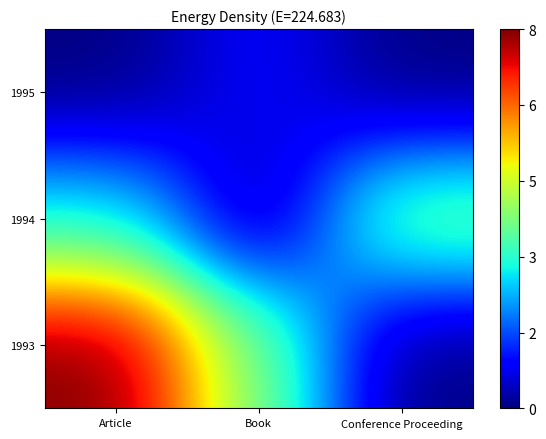

Reading left to right, list all the values displayed in this chart.

1993: Article=8	Book=4	Conference Proceeding=0
1994: Article=3	Book=0	Conference Proceeding=4
1995: Article=0	Book=1	Conference Proceeding=0